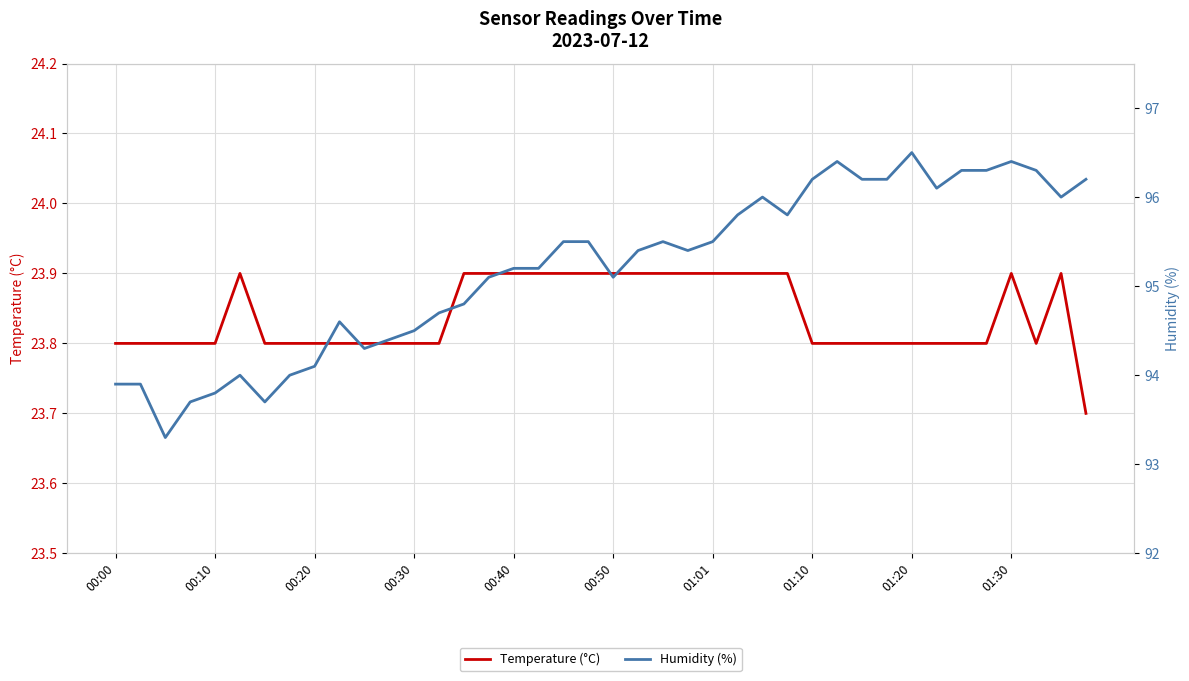

What is the sum of all Humidity (%) values?

3807.8